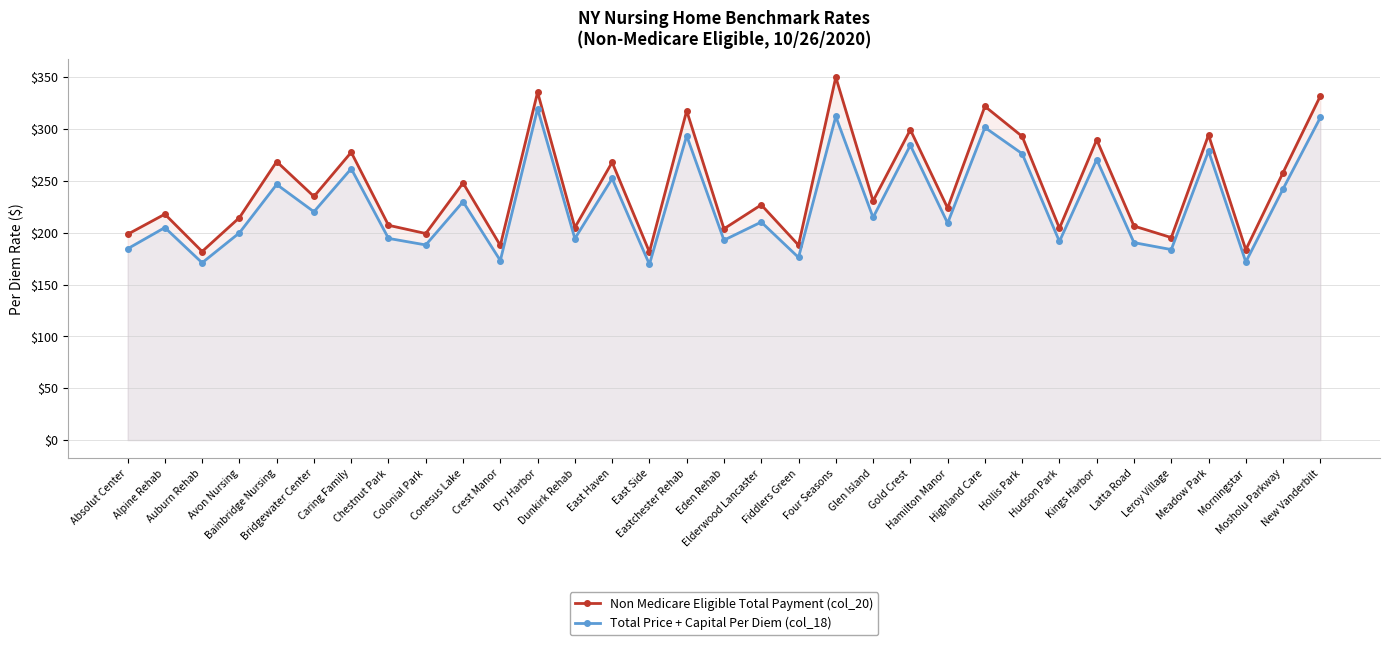

Reading left to right, list all the values displayed in this chart.

Non Medicare Eligible Total Payment (col_20): Absolut Center=198.4	Alpine Rehab=217.8	Auburn Rehab=181.8	Avon Nursing=214.5	Bainbridge Nursing=268.5	Bridgewater Center=234.9	Caring Family=277.5	Chestnut Park=207.1	Colonial Park=199.2	Conesus Lake=247.9	Crest Manor=187.7	Dry Harbor=335.4	Dunkirk Rehab=204.9	East Haven=267.9	East Side=181.4	Eastchester Rehab=317.5	Eden Rehab=203.7	Elderwood Lancaster=226.8	Fiddlers Green=187.9	Four Seasons=349.9	Glen Island=230.6	Gold Crest=299.2	Hamilton Manor=223.7	Highland Care=321.8	Hollis Park=292.8	Hudson Park=204.3	Kings Harbor=289.5	Latta Road=206.4	Leroy Village=195.3	Meadow Park=294.2	Morningstar=183.5	Mosholu Parkway=258.0	New Vanderbilt=331.8
Total Price + Capital Per Diem (col_18): Absolut Center=184.4	Alpine Rehab=204.9	Auburn Rehab=170.9	Avon Nursing=199.8	Bainbridge Nursing=246.5	Bridgewater Center=220.2	Caring Family=261.7	Chestnut Park=194.5	Colonial Park=188.2	Conesus Lake=229.8	Crest Manor=173.1	Dry Harbor=319.5	Dunkirk Rehab=194.3	East Haven=252.2	East Side=169.4	Eastchester Rehab=293.4	Eden Rehab=192.8	Elderwood Lancaster=210.2	Fiddlers Green=176.1	Four Seasons=312.0	Glen Island=214.6	Gold Crest=284.3	Hamilton Manor=209.2	Highland Care=301.4	Hollis Park=276.1	Hudson Park=191.5	Kings Harbor=270.5	Latta Road=190.4	Leroy Village=183.7	Meadow Park=278.8	Morningstar=171.8	Mosholu Parkway=242.2	New Vanderbilt=311.0